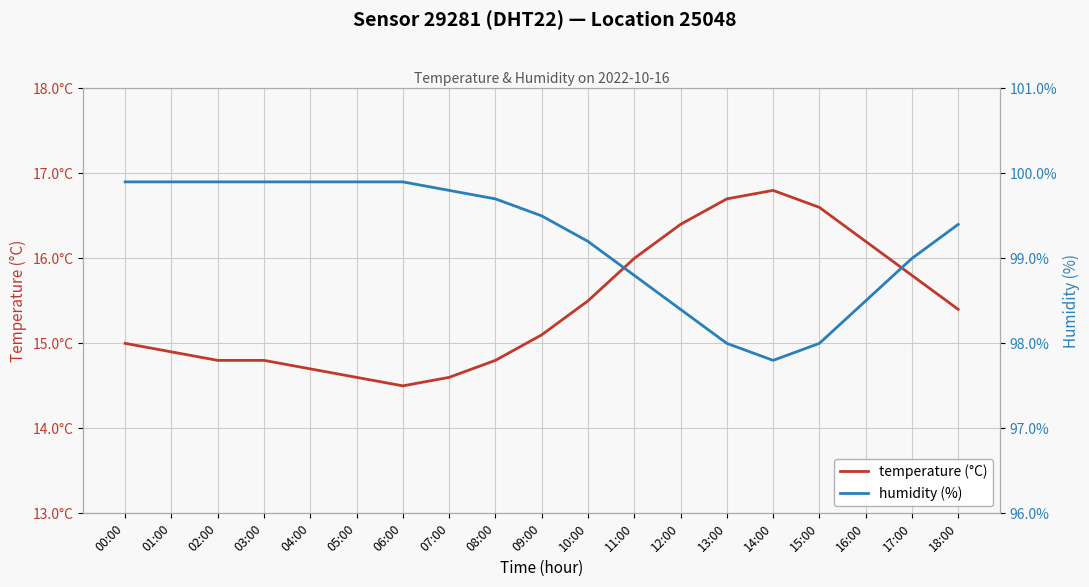

Reading right to left, list all the values displayed in this chart.

temperature (°C): 18:00=15.4	17:00=15.8	16:00=16.2	15:00=16.6	14:00=16.8	13:00=16.7	12:00=16.4	11:00=16.0	10:00=15.5	09:00=15.1	08:00=14.8	07:00=14.6	06:00=14.5	05:00=14.6	04:00=14.7	03:00=14.8	02:00=14.8	01:00=14.9	00:00=15.0
humidity (%): 18:00=99.4	17:00=99.0	16:00=98.5	15:00=98.0	14:00=97.8	13:00=98.0	12:00=98.4	11:00=98.8	10:00=99.2	09:00=99.5	08:00=99.7	07:00=99.8	06:00=99.9	05:00=99.9	04:00=99.9	03:00=99.9	02:00=99.9	01:00=99.9	00:00=99.9